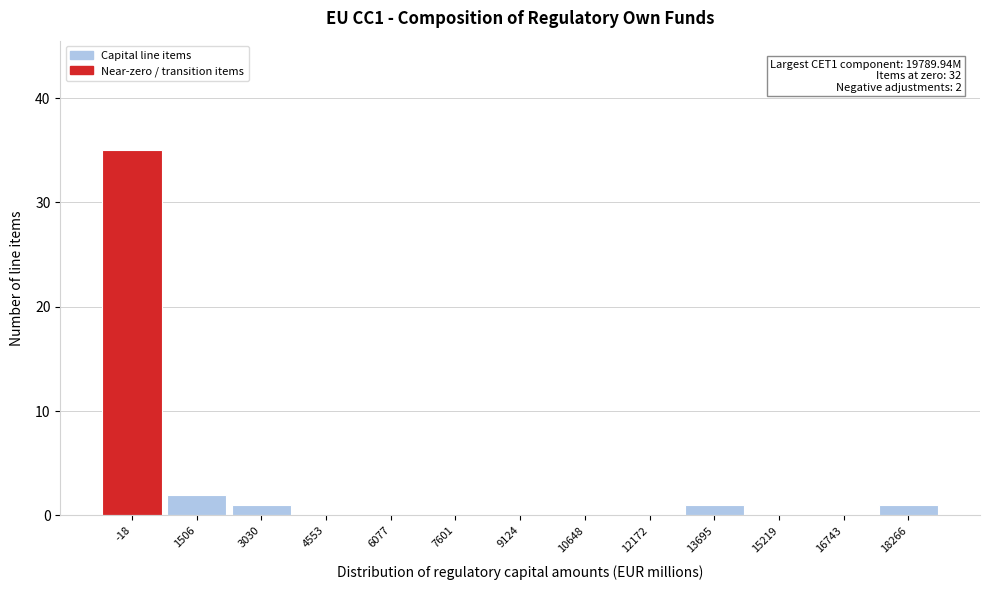

Reading left to right, transcribe all the data shown in this chart.

-18=35	1506=2	3030=1	4553=0	6077=0	7601=0	9124=0	10648=0	12172=0	13695=1	15219=0	16743=0	18266=1